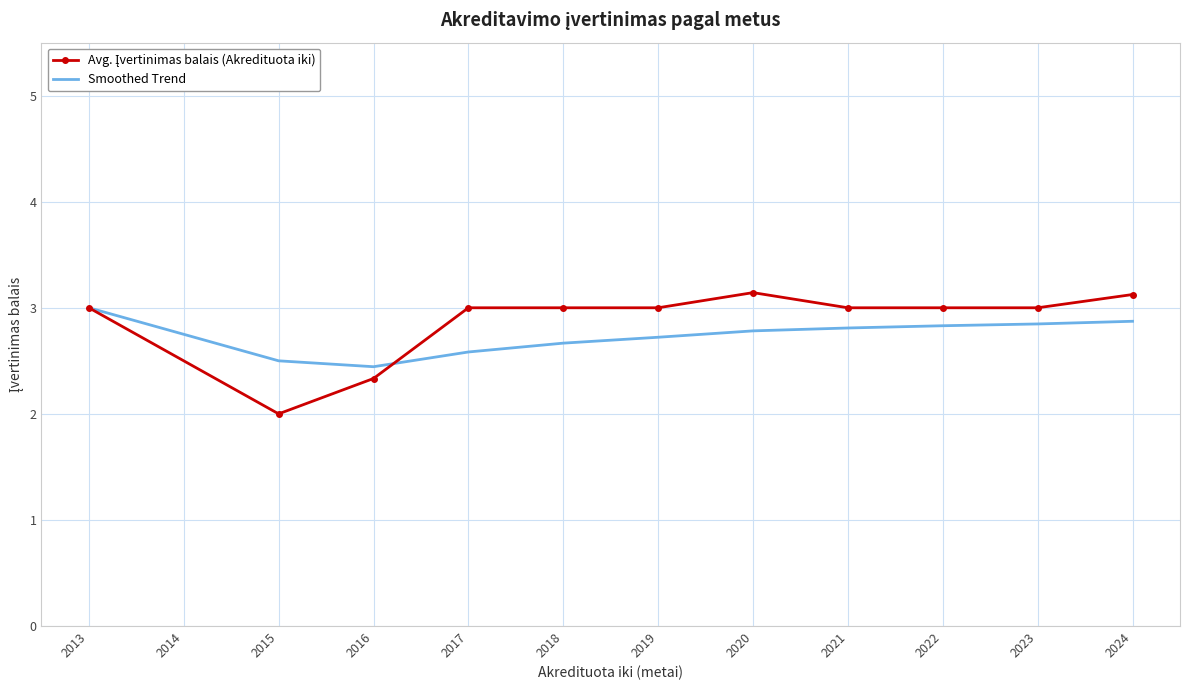

What is the minimum value shown in the chart?

2.0